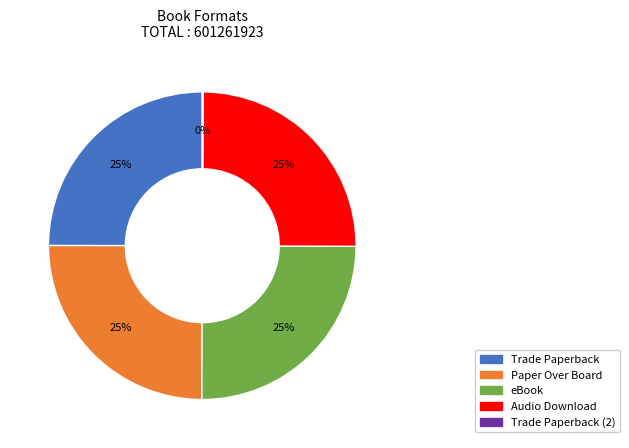

To the nearest percent, what is the difference between the largest and smallest slice percentages?

25%